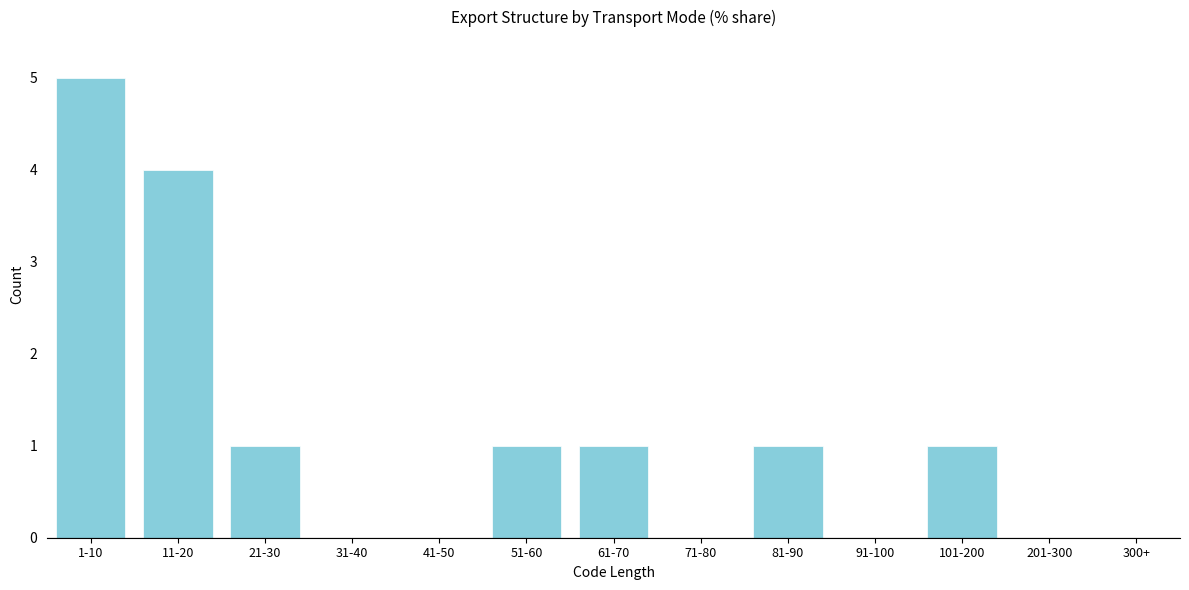

Reading right to left, what are all the values shown in this chart?

201-300=0	101-200=1	91-100=0	81-90=1	71-80=0	61-70=1	51-60=1	41-50=0	31-40=0	21-30=1	11-20=4	1-10=5